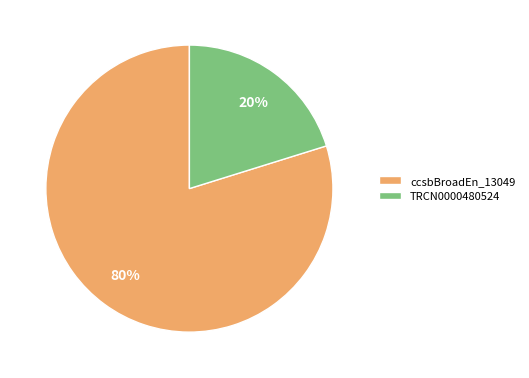

What is the smallest slice in the pie chart?

TRCN0000480524